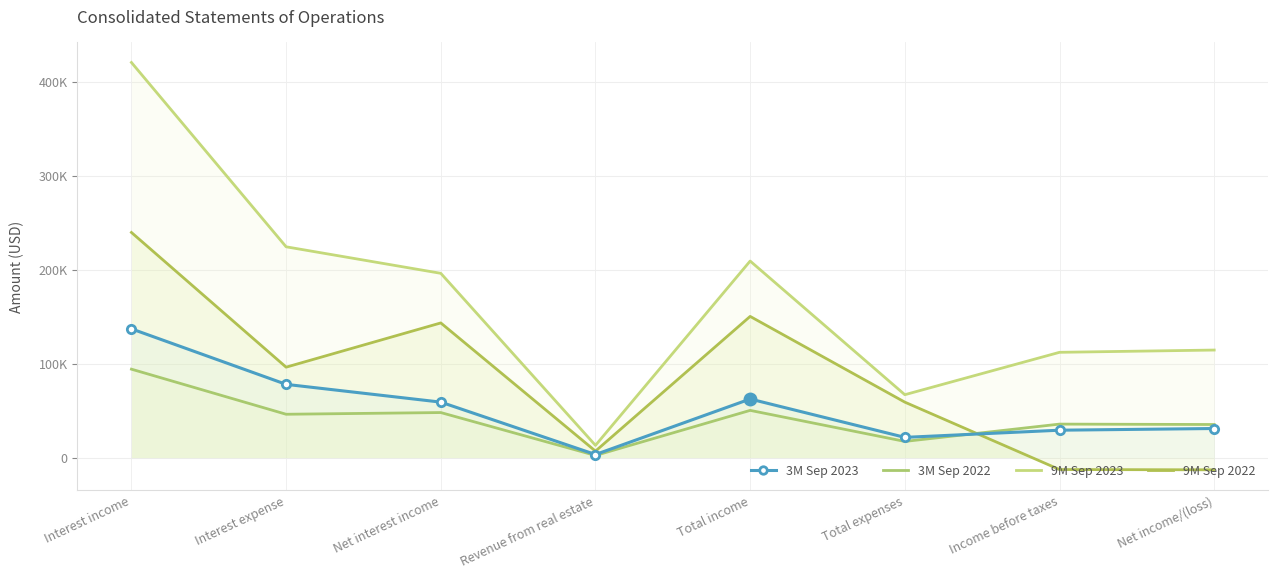

Rank the series at Total income from highest to lowest value.

9M Sep 2023, 9M Sep 2022, 3M Sep 2023, 3M Sep 2022